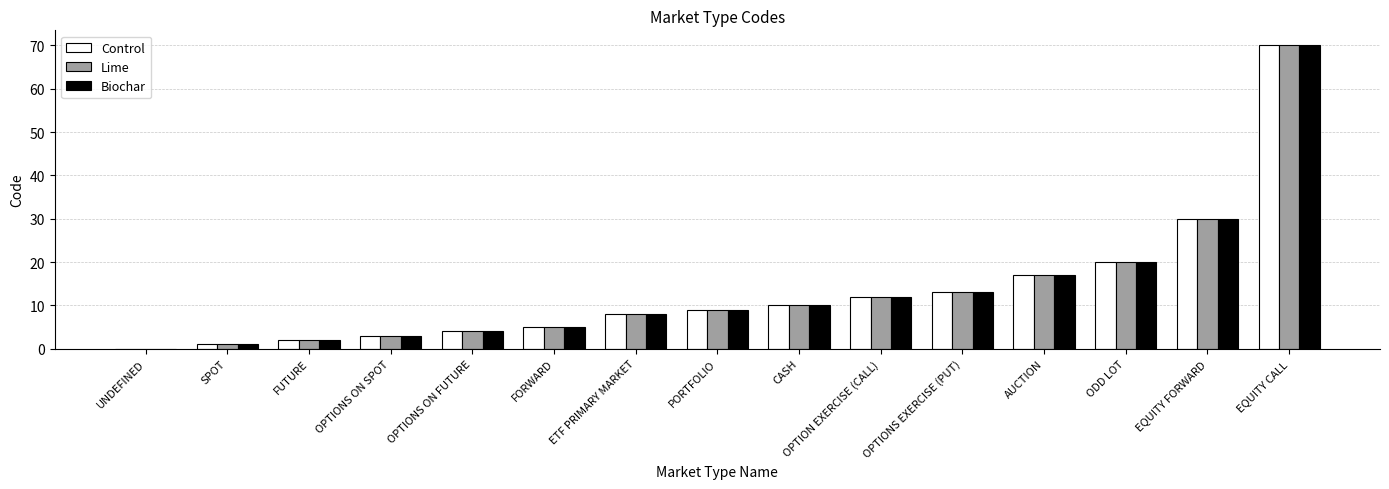

Reading left to right, what are all the values shown in this chart?

Control: 0	1	2	3	4	5	8	9	10	12	13	17	20	30	70
Lime: 0	1	2	3	4	5	8	9	10	12	13	17	20	30	70
Biochar: 0	1	2	3	4	5	8	9	10	12	13	17	20	30	70